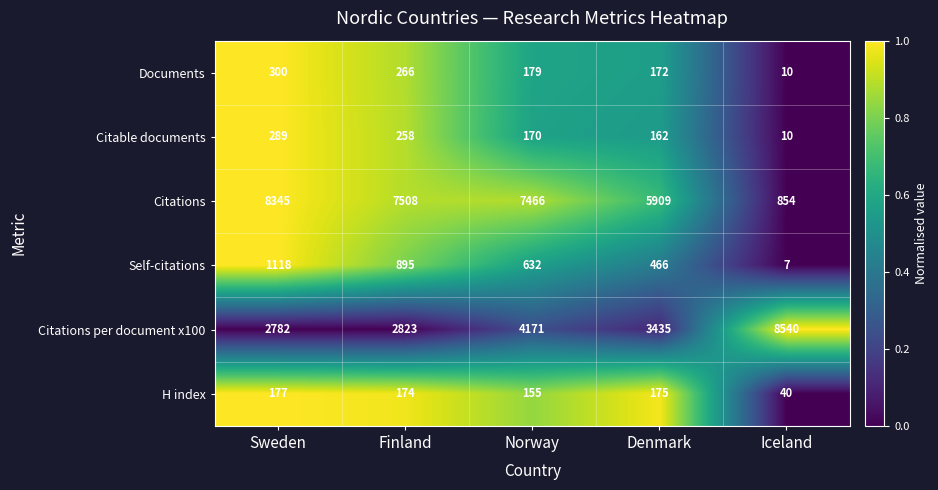

Which series has the largest range (max minus min)?

Citations